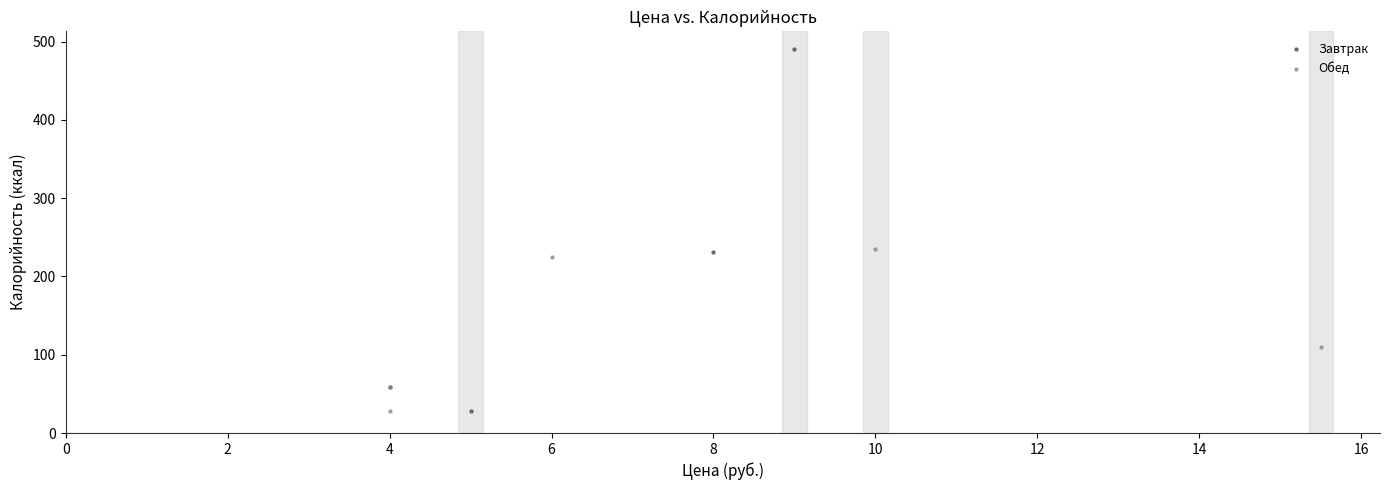

Which series contains the highest Y value?

Завтрак